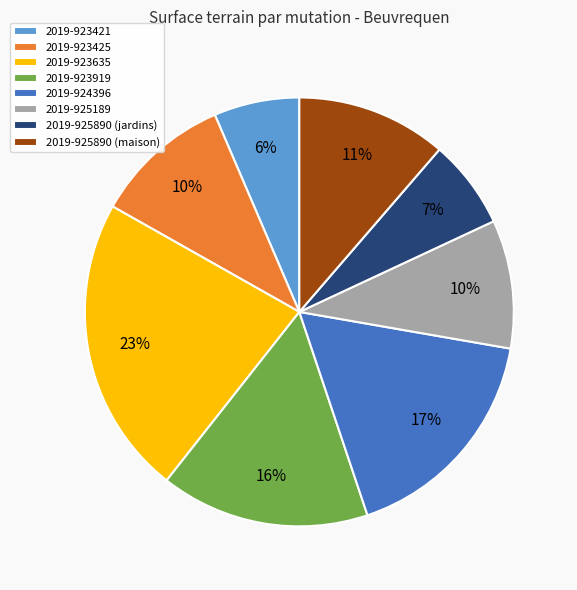

Combined, do 2019-923425 and 2019-924396 account for over 50%?

No